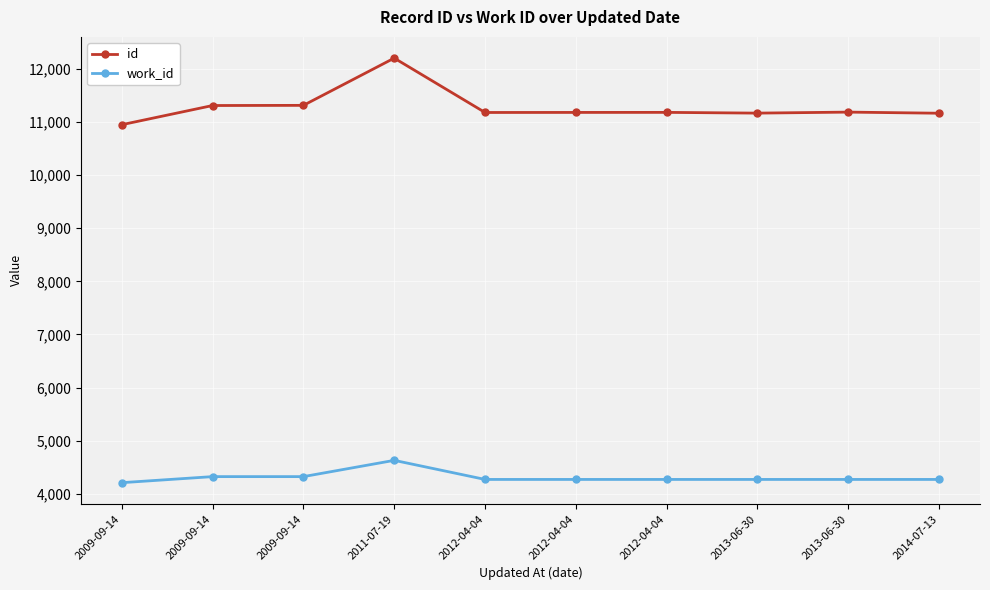

What value does the work_id series have at 2012-04-04, to the nearest 10?

4270